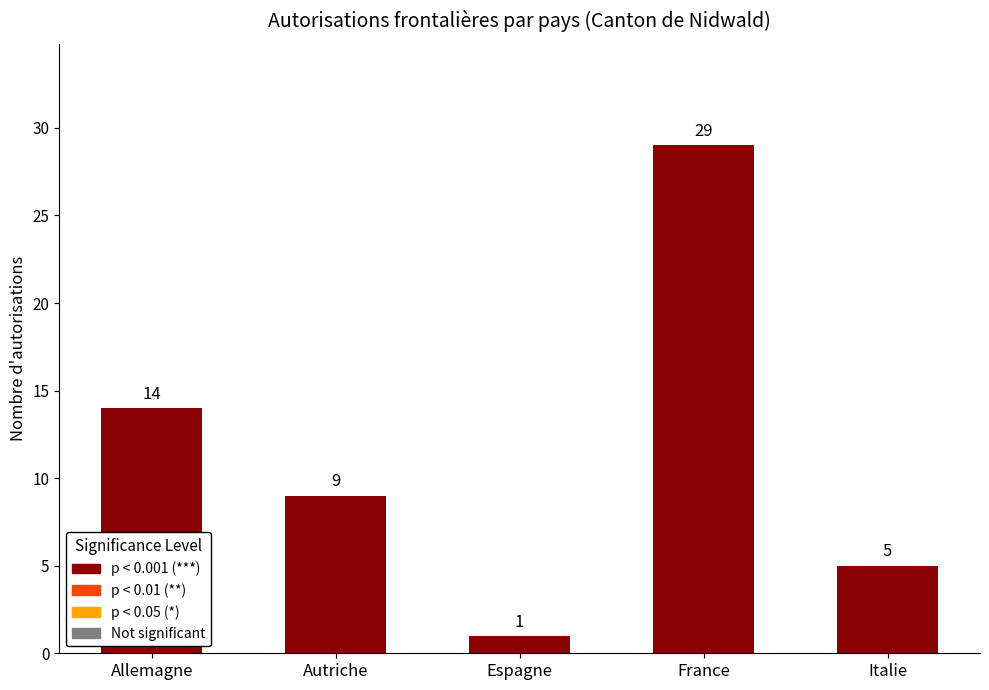

True or false: the data shows 21 at Allemagne.

False